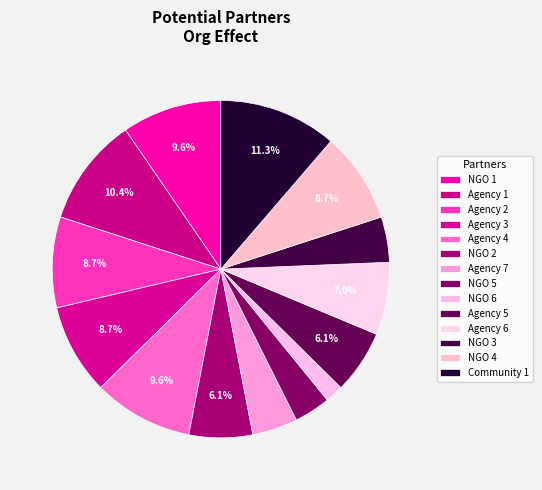

Is it true that NGO 6 is 2% of the pie?

True